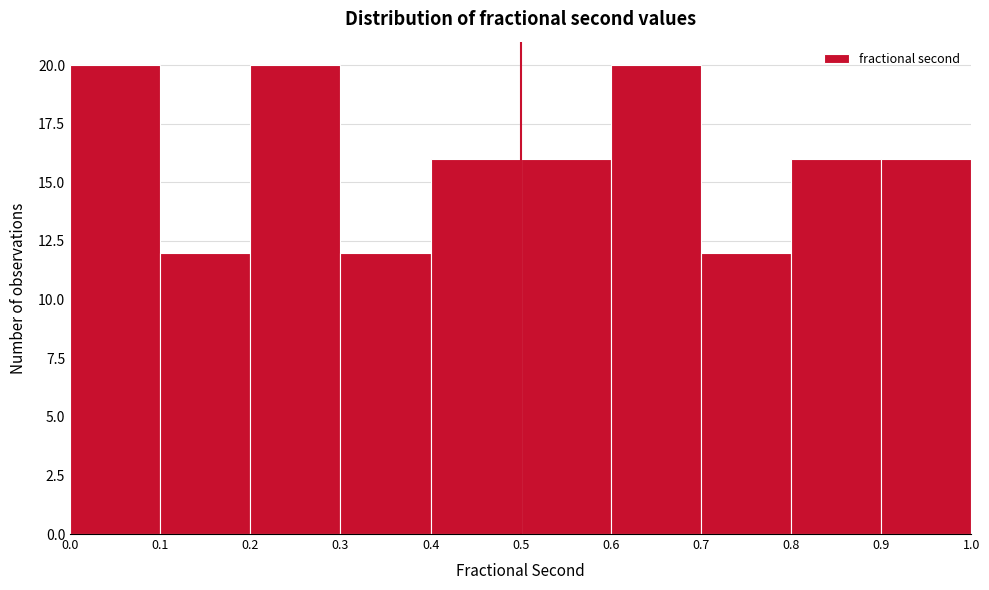

Reading left to right, list every bar in this chart as the range it spans on the x-axis followed by its height. The values are not printed on the chart, so give them approximately, as read against the axis.

0.0 to 0.1: 20
0.1 to 0.2: 12
0.2 to 0.3: 20
0.3 to 0.4: 12
0.4 to 0.5: 16
0.5 to 0.6: 16
0.6 to 0.7: 20
0.7 to 0.8: 12
0.8 to 0.9: 16
0.9 to 1.0: 16